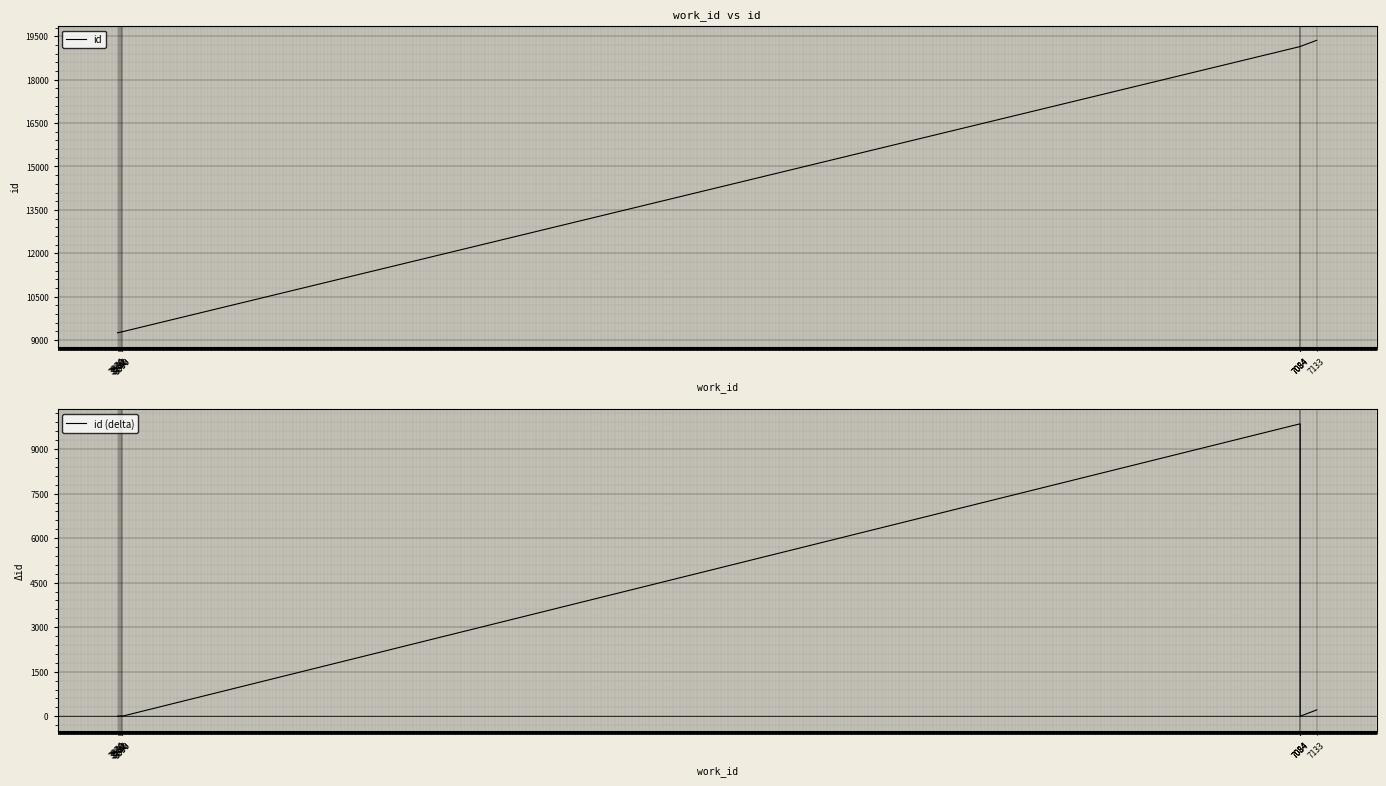

Rank the series at 7084 from highest to lowest value.

id, id (delta)